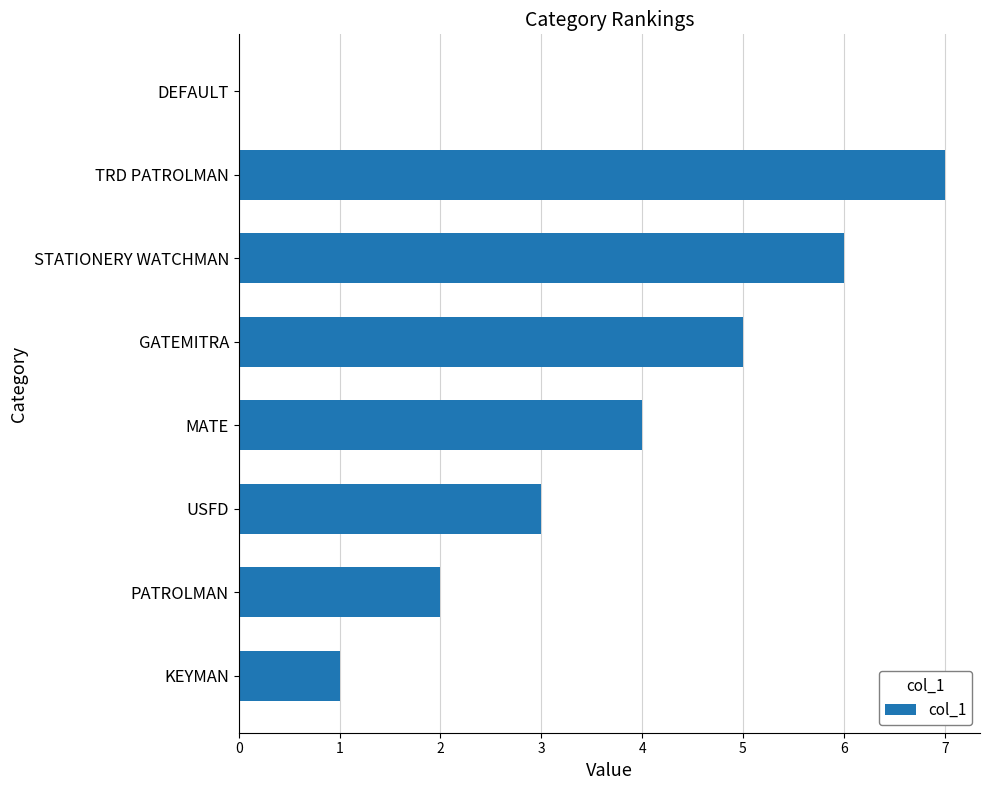

What is the sum of the values at GATEMITRA and KEYMAN?

6